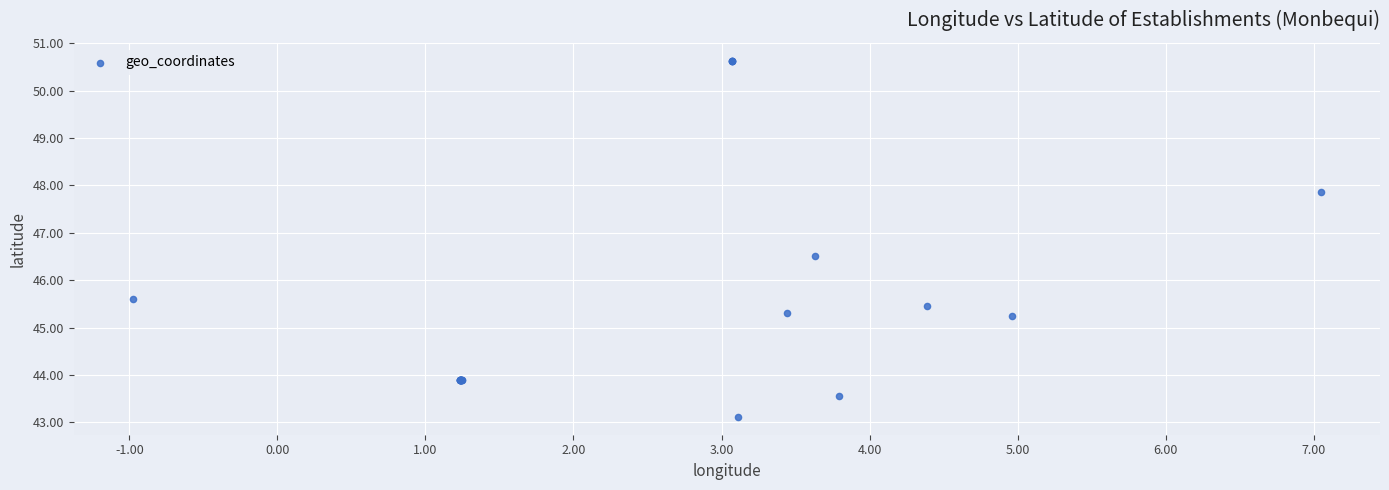

What Y value in the scatter plot is closest to 46?

45.6